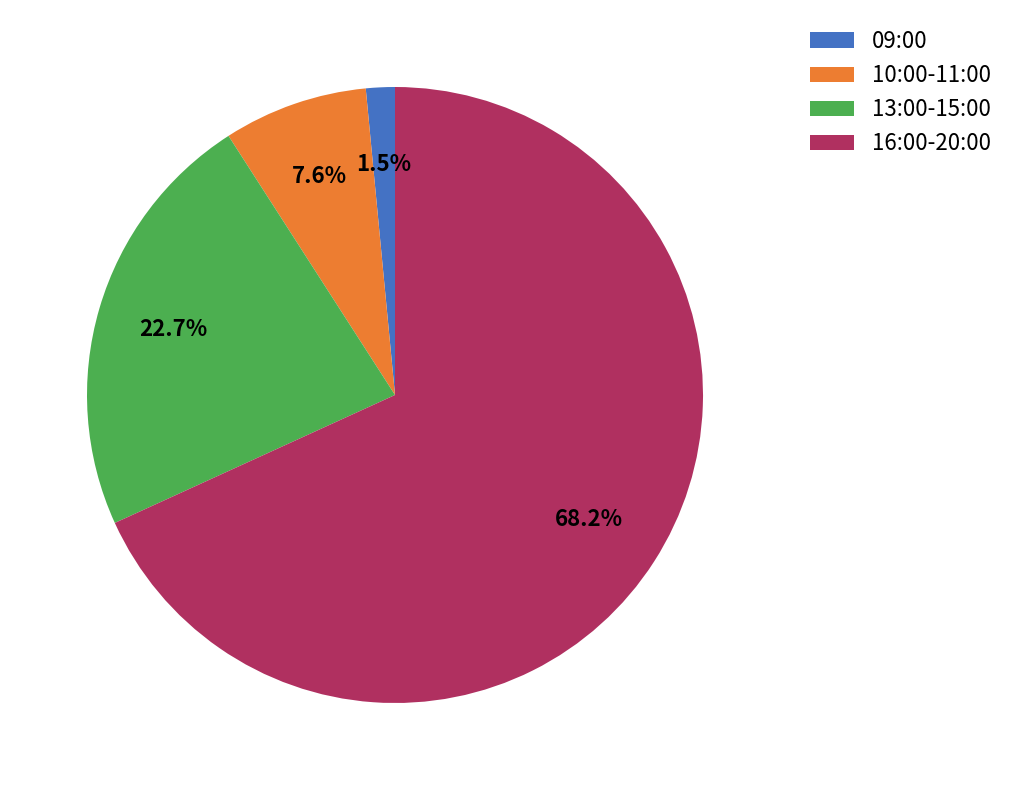

Combined, what portion of the pie is 16:00-20:00 and 10:00-11:00?

75.8%